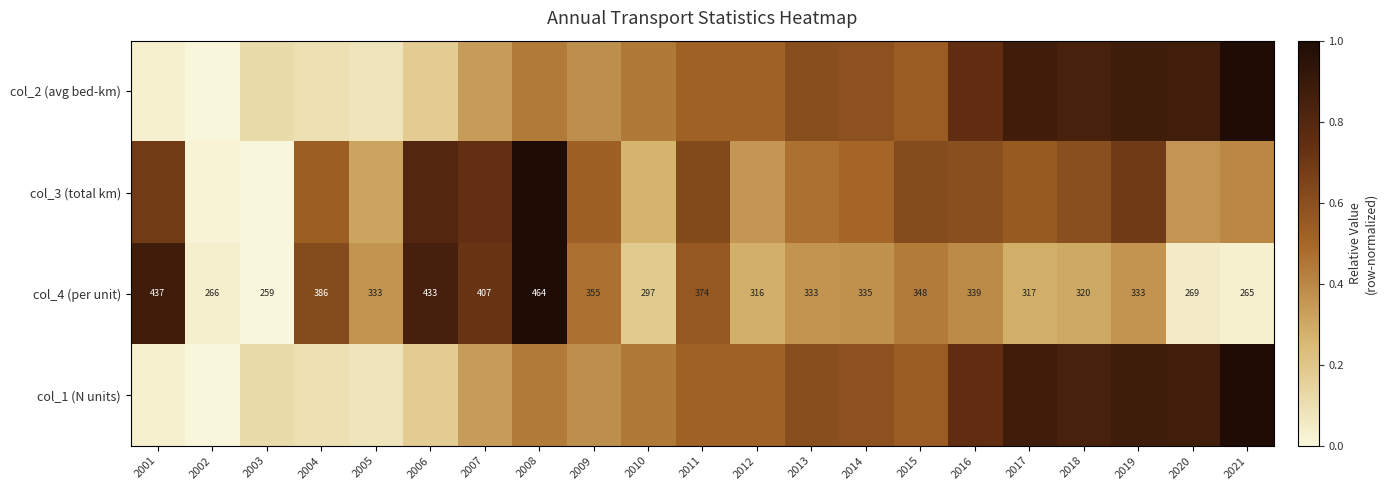

Where is col_2 (avg bed-km) nearest to the value 0?

2002